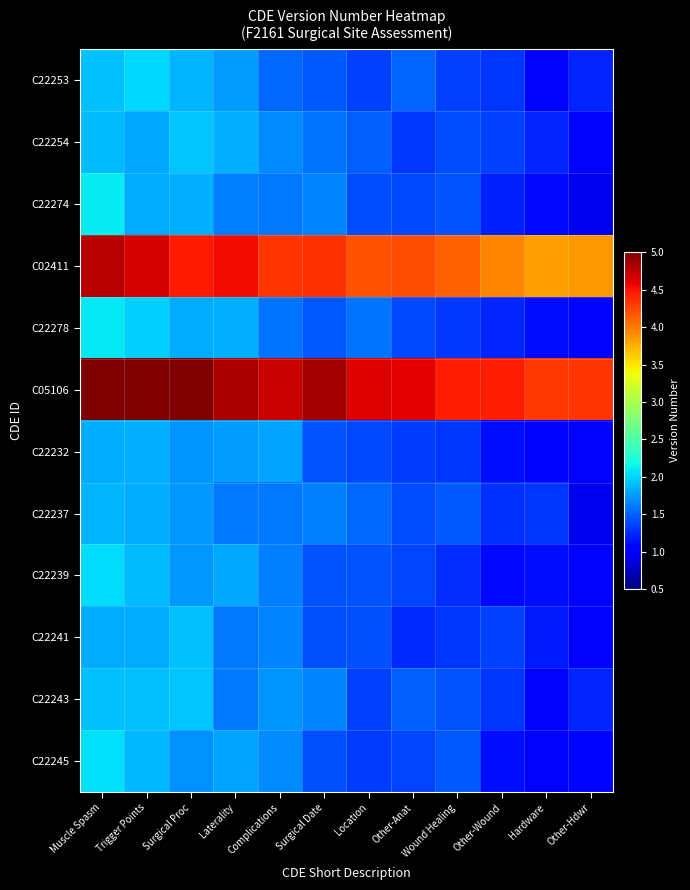

At how many categories does at least one series exceed 1?

12